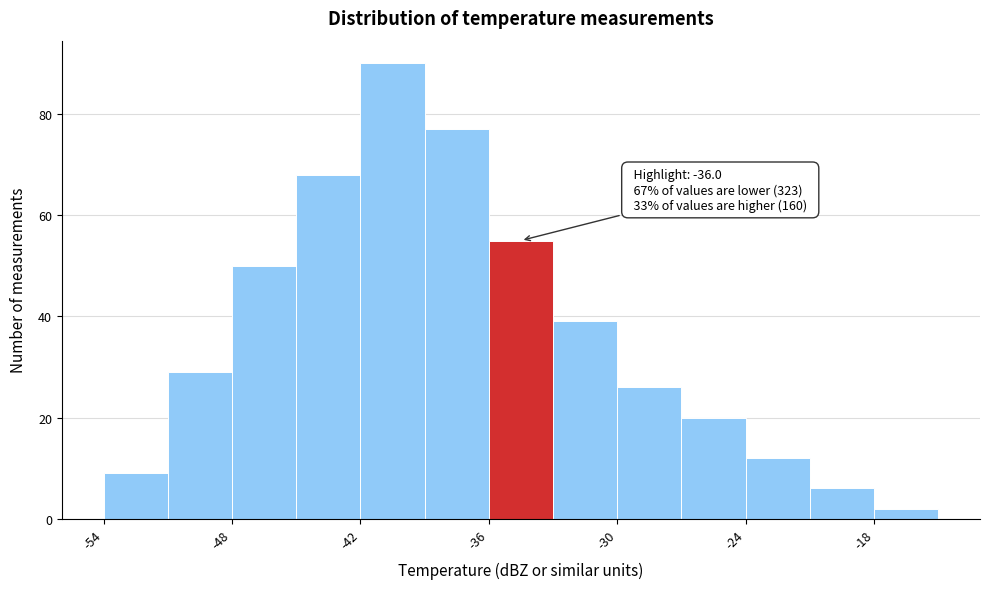

Read against the x-axis, roughly where is the centre of the tallest bar?

-40